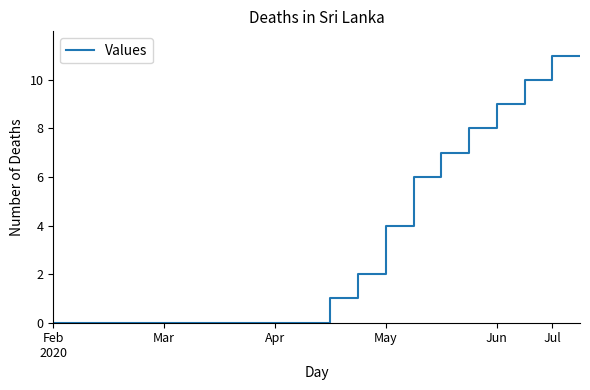

How many distinct data groups are displayed?

1